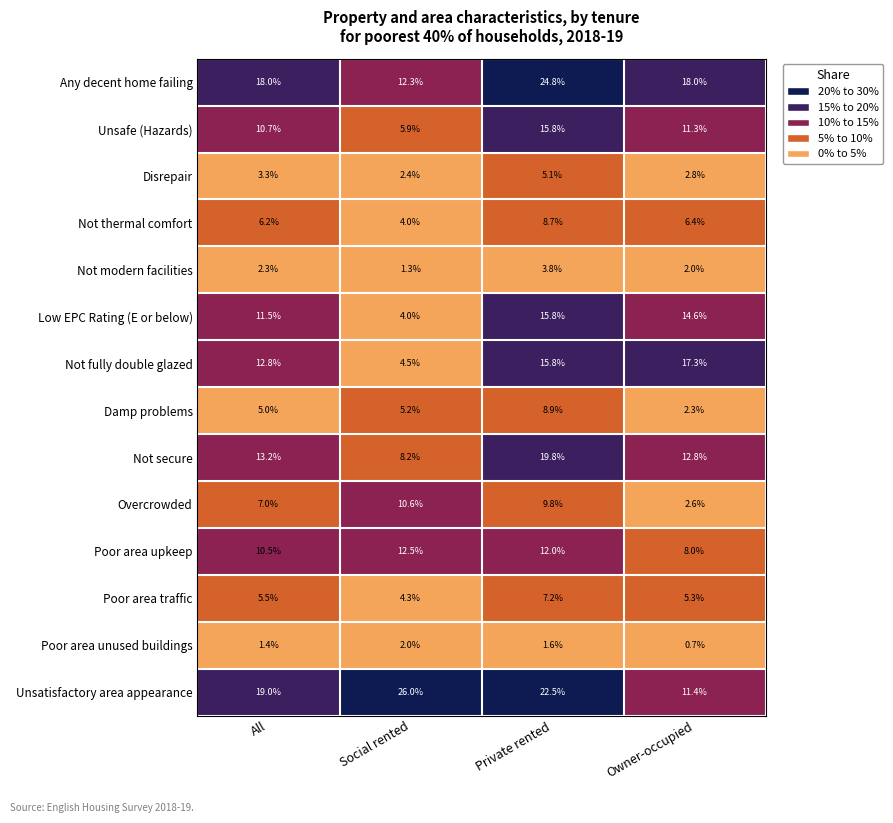

What is the lowest value of the Damp problems series?

2.3